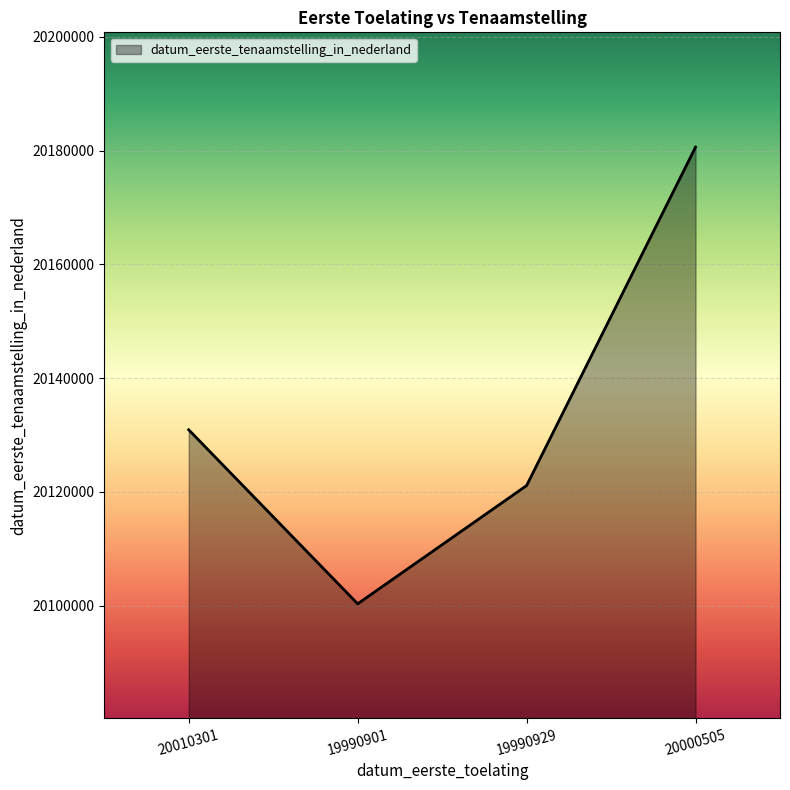

At which category does the chart reach its minimum across all series?

19990901